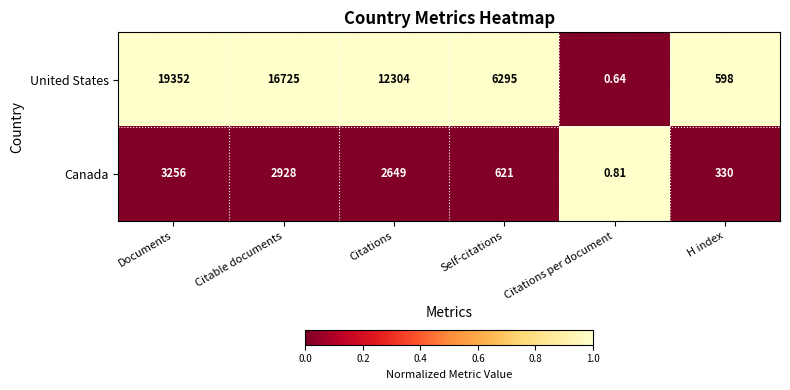

List the series in order of their peak value, highest first.

United States, Canada